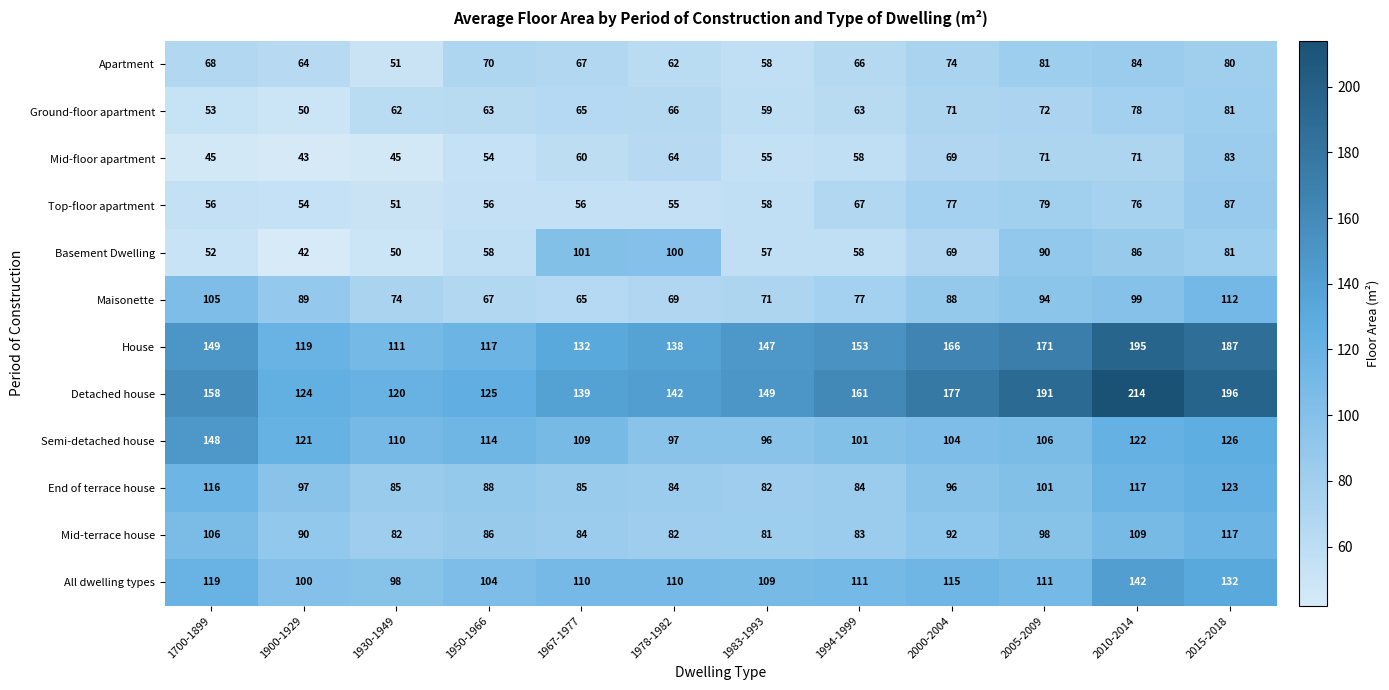

What is the sum of all Ground-floor apartment values?

783